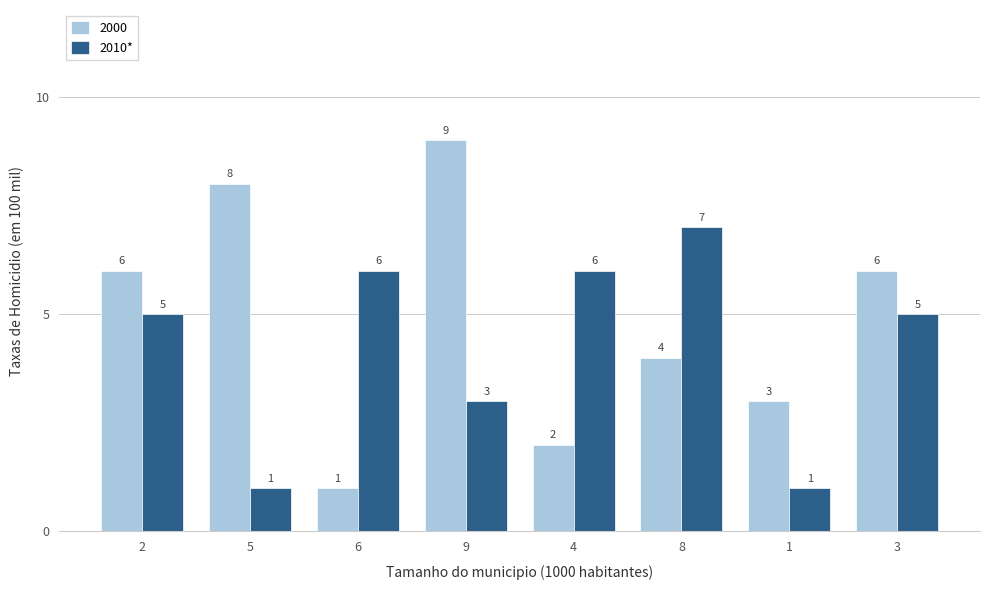

List the series in order of their peak value, highest first.

2000, 2010*